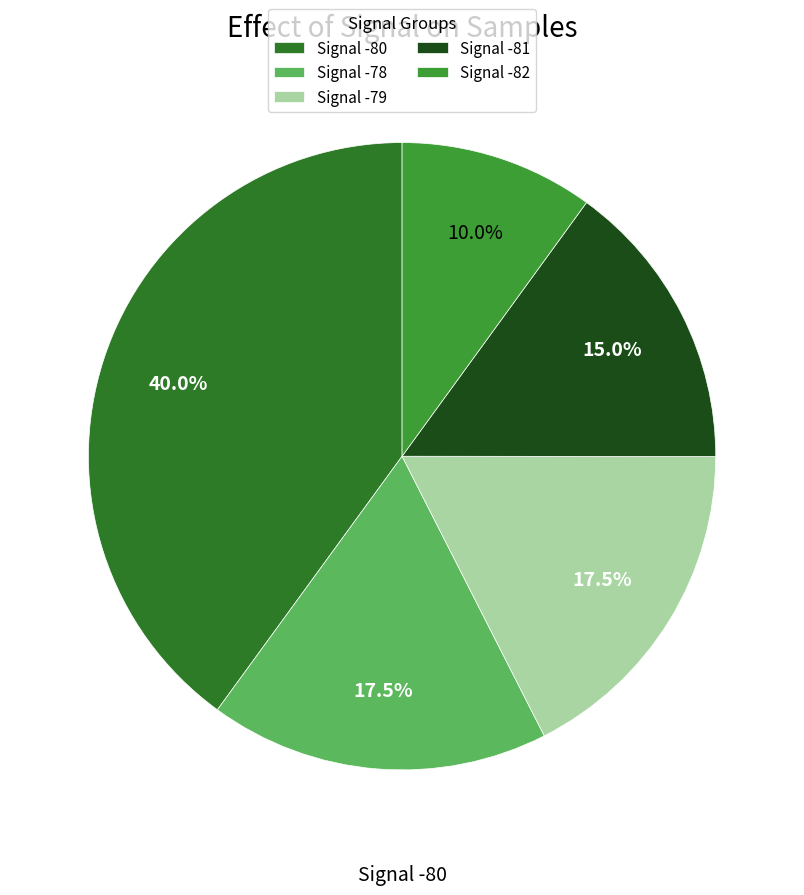

Is there any slice that represents more than half of the pie?

No